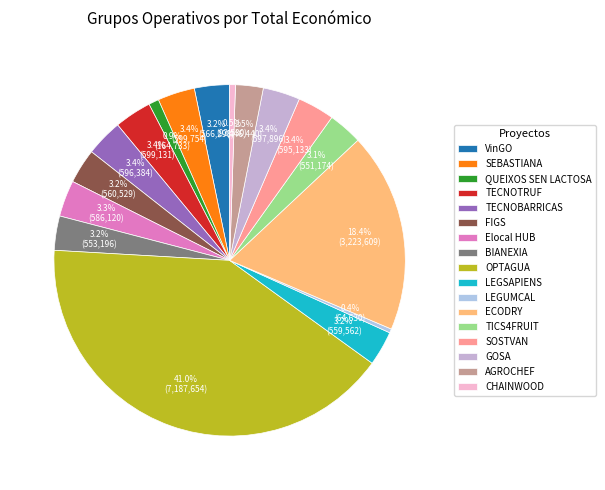

Is there a majority slice in this chart?

No